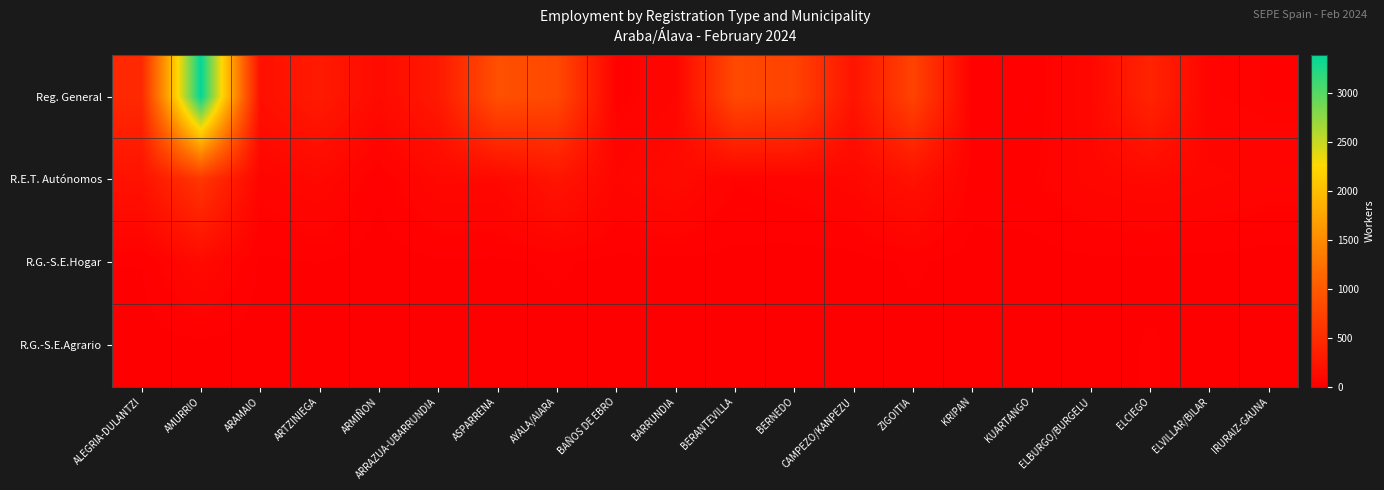

Rank the series by their maximum value, from highest to lowest.

Reg. General, R.E.T. Autónomos, R.G.-S.E.Hogar, R.G.-S.E.Agrario